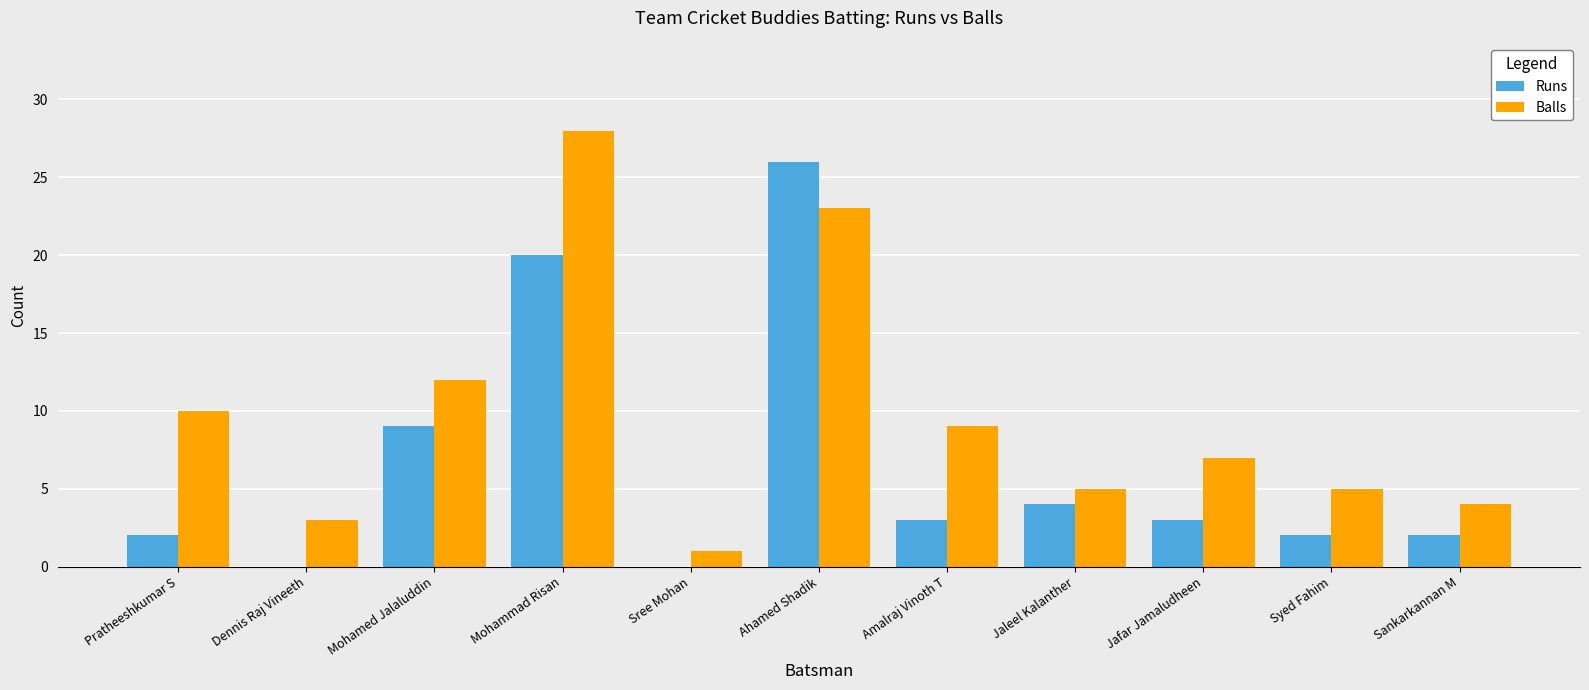

Between Sree Mohan and Ahamed Shadik, which series saw the biggest shift?

Runs